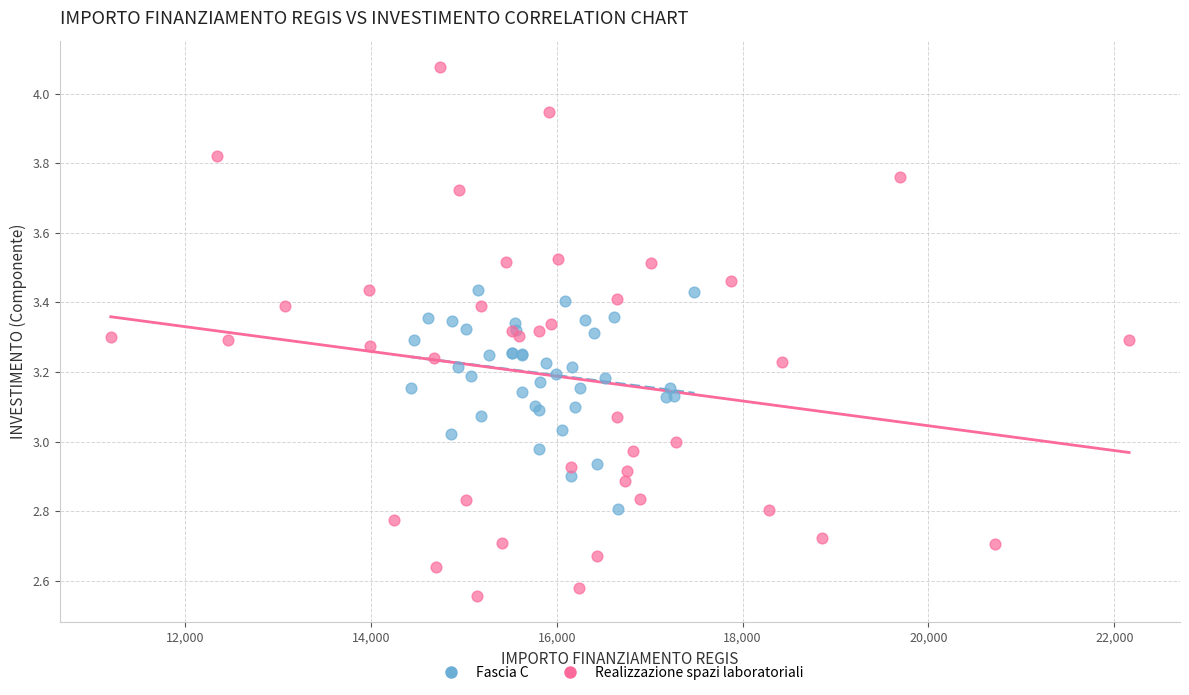

Which series contains the highest Y value?

Realizzazione spazi laboratoriali